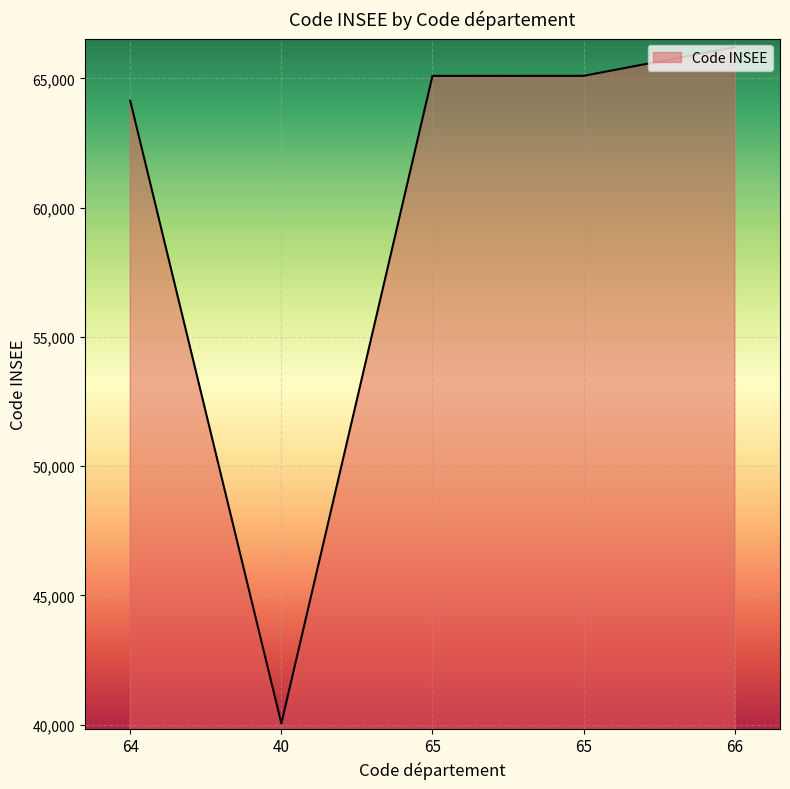

What is the difference between the maximum and second lowest values?

2074